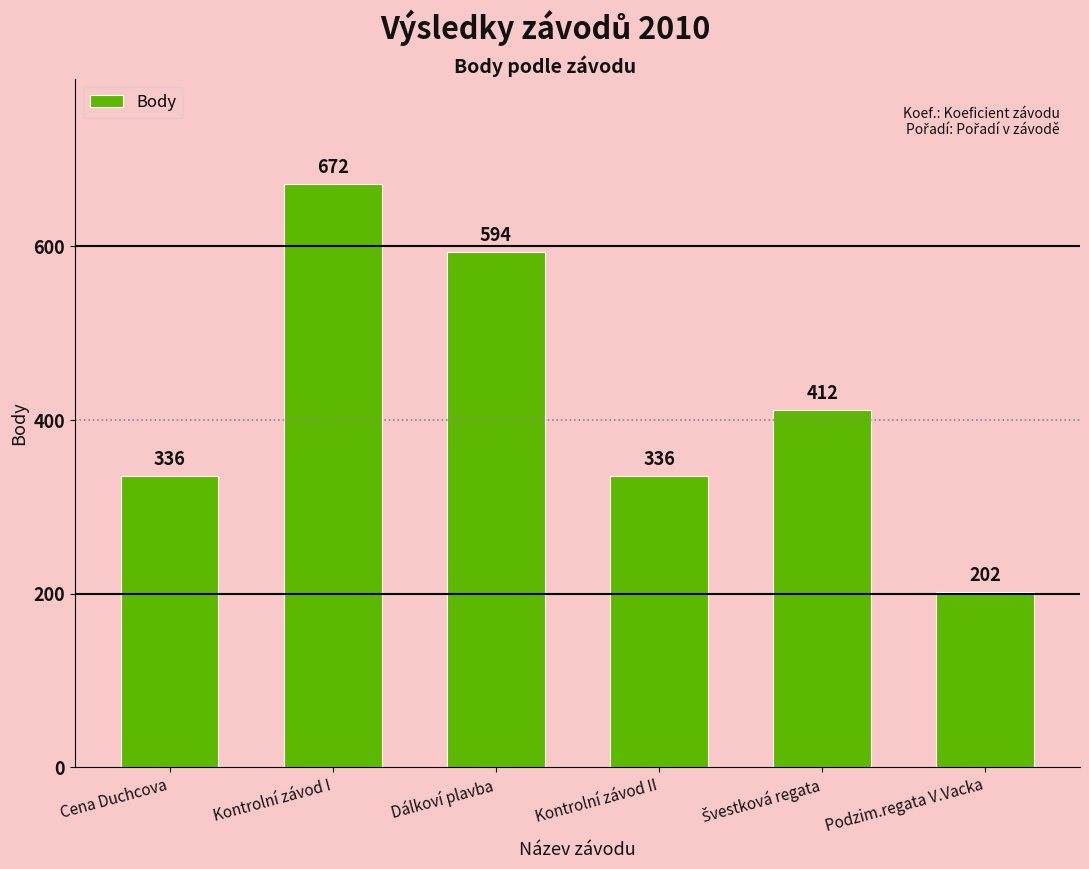

What is the smallest value displayed?

202